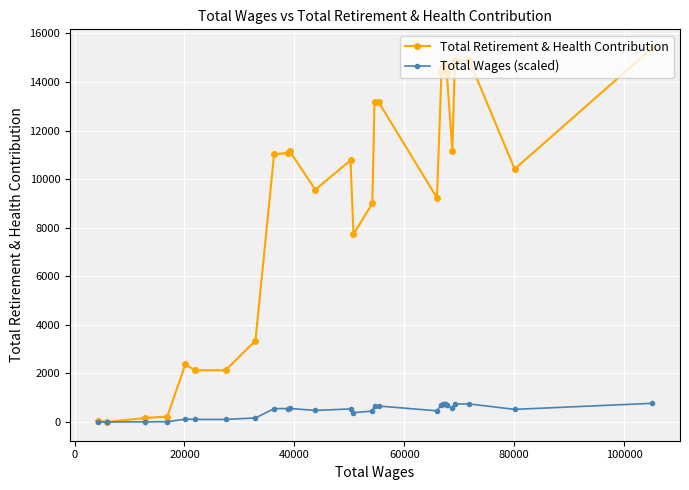

In Total Retirement & Health Contribution, how many points are lower than both neighbors (excluding endpoints)?

8